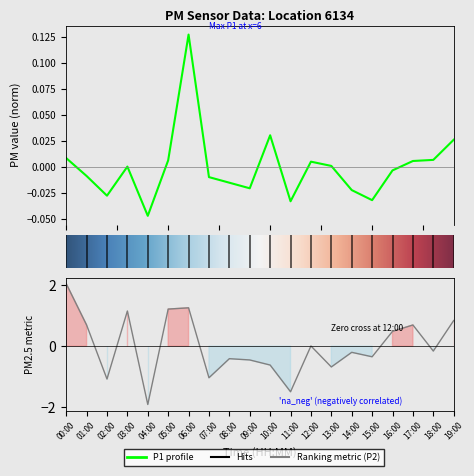

True or false: P1 has a value of 0.0 at 0.0.

True